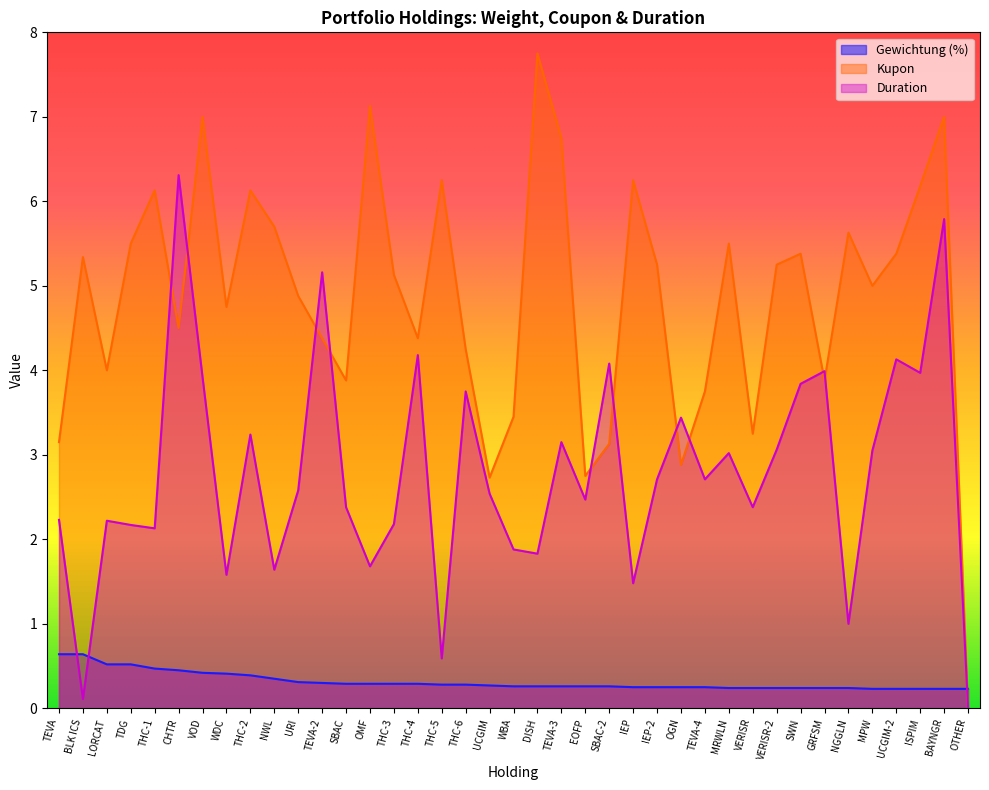

What is the total value across all series at SBAC-2?

7.5